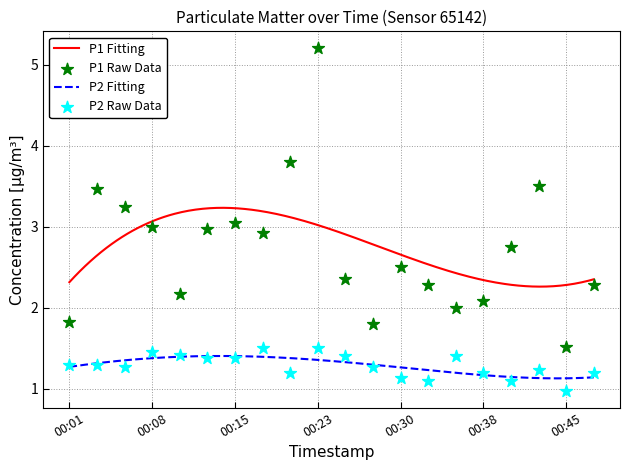

Which series reaches the maximum Y coordinate?

P1